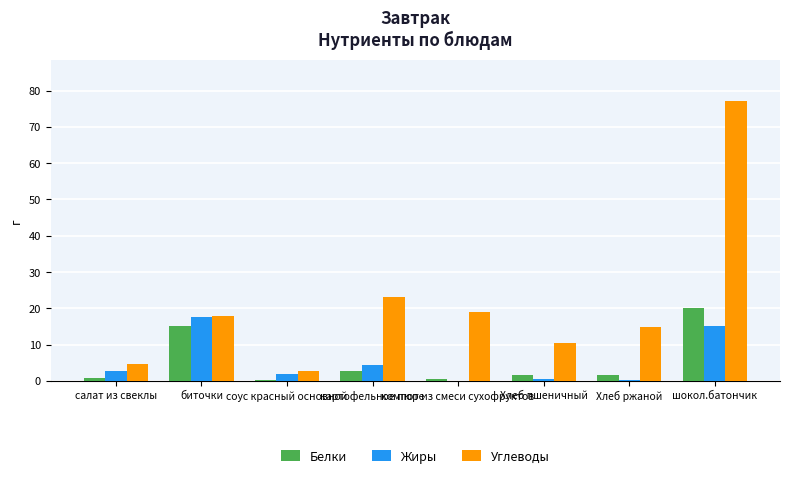

Between картофельное пюре and компот из смеси сухофруктов, which series saw the biggest shift?

Жиры